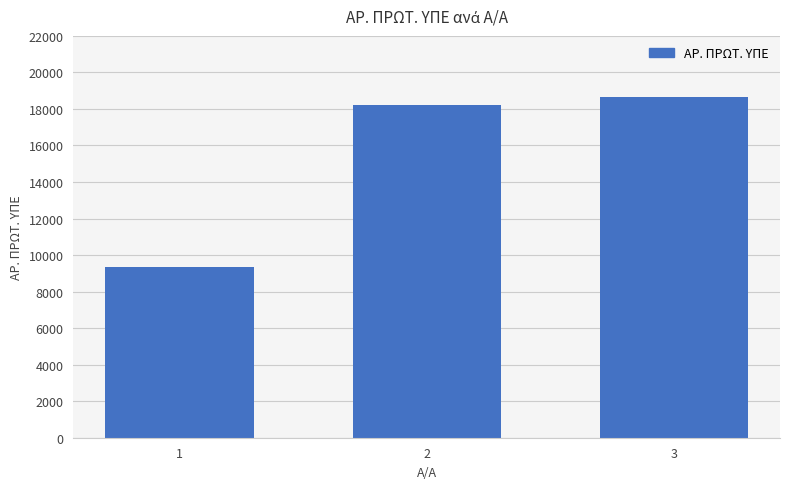

What is the value of the 2nd bar from the left?

18237